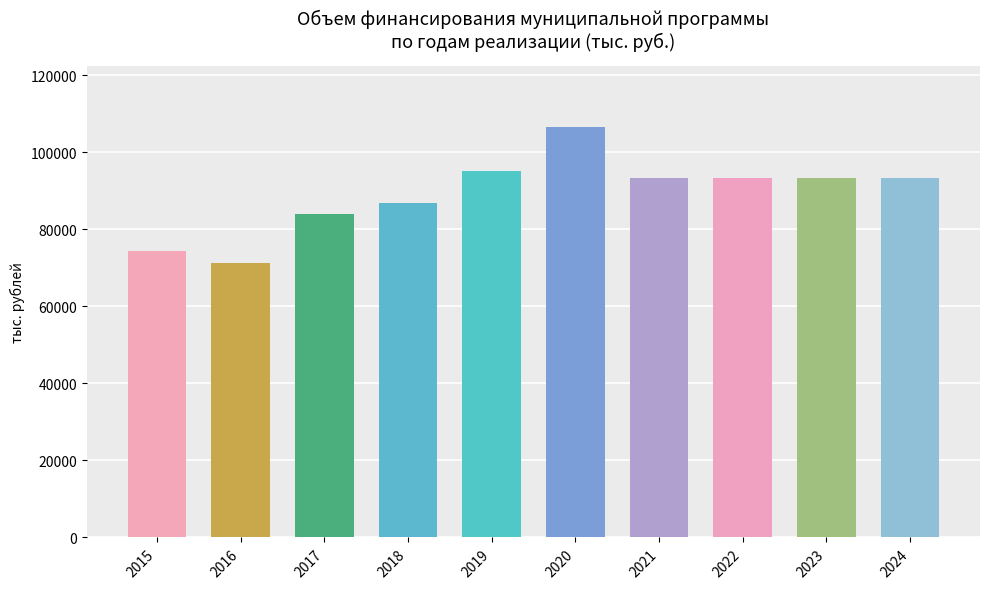

Are the bars grouped side by side (vs. stacked)?

No